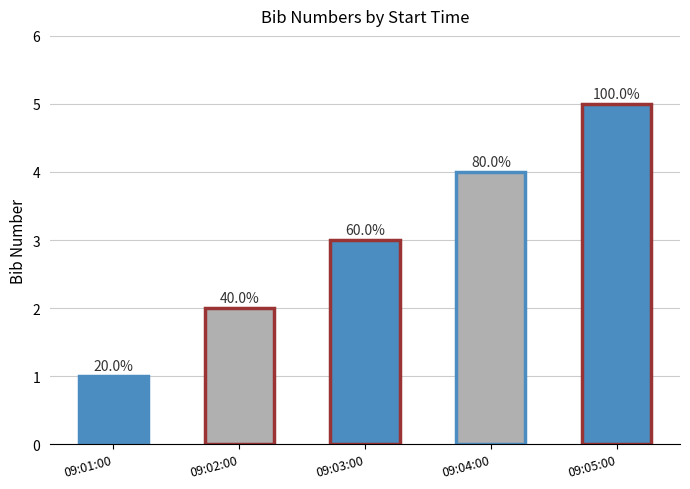

Which label corresponds to the largest value in the chart?

09:05:00